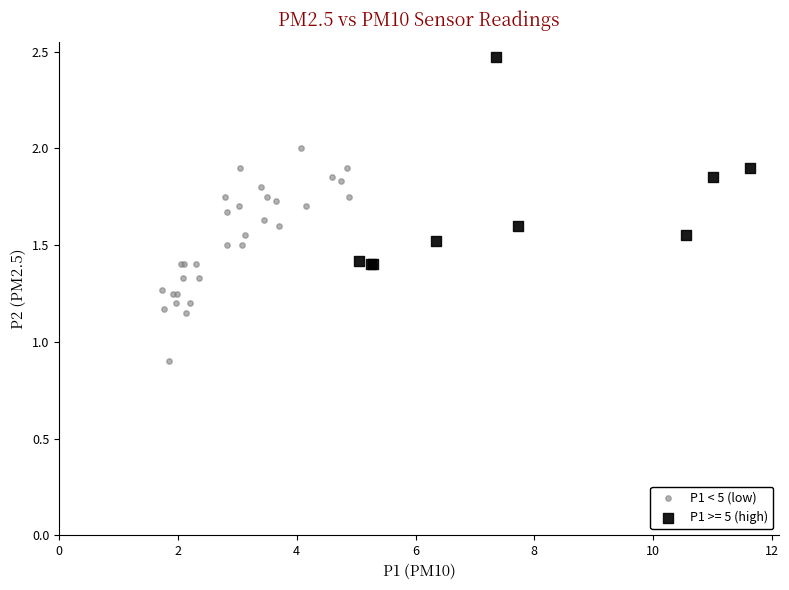

Which series reaches the maximum Y coordinate?

P1 >= 5 (high)